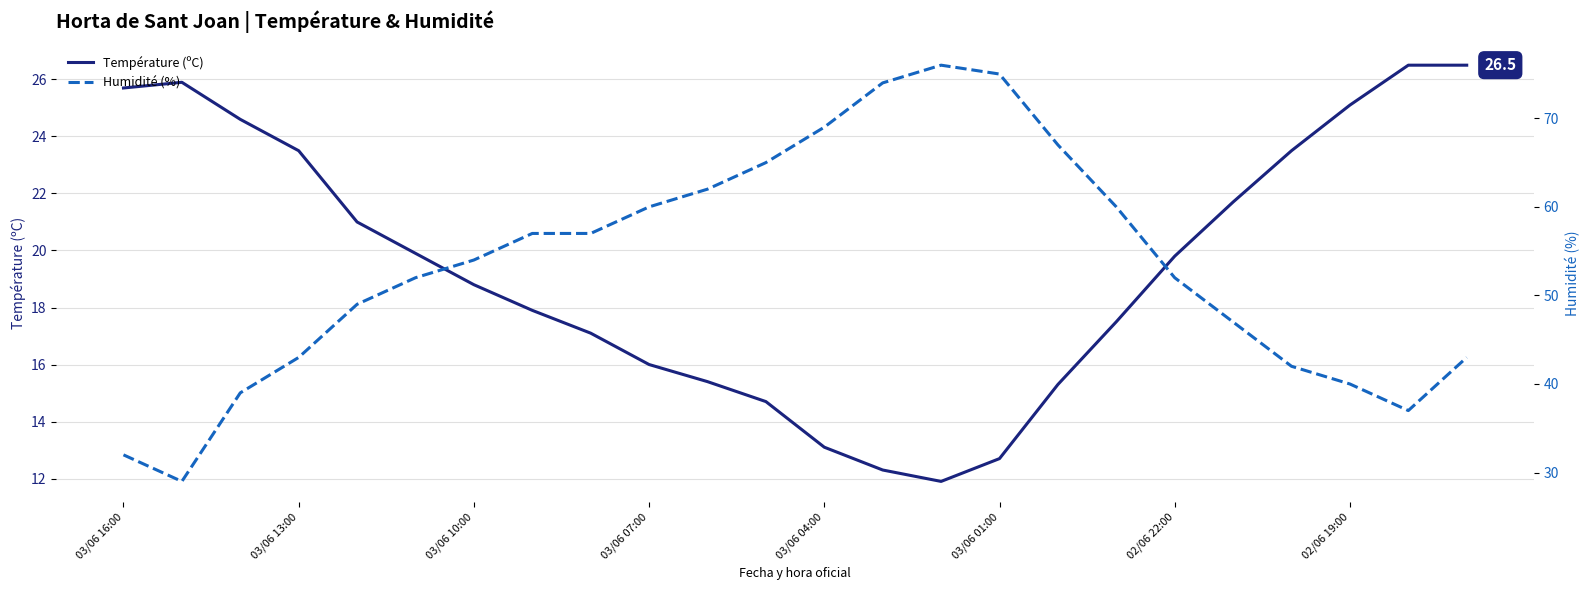

What is the sum of the Humidité (%) values at 19 and 10?

109.0